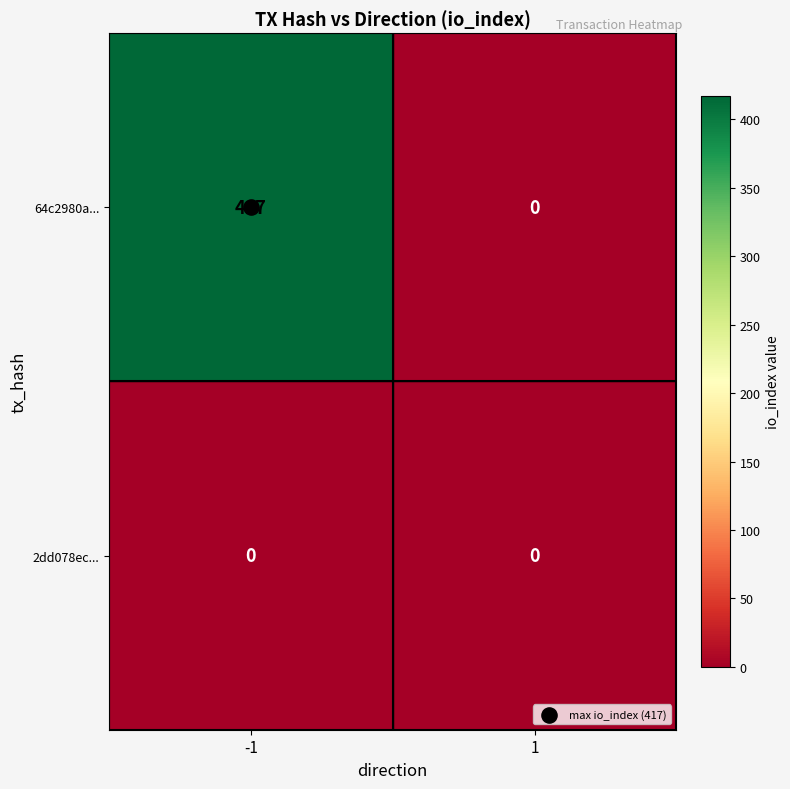

How many data points does each series have?

2